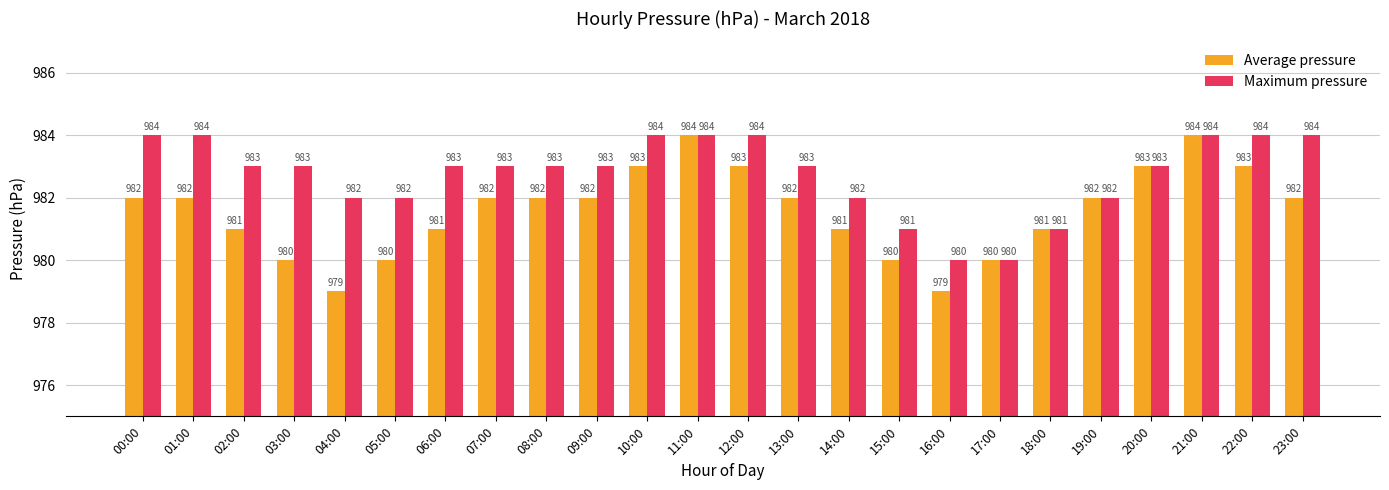

Reading right to left, transcribe all the data shown in this chart.

Average pressure: 23:00=982	22:00=983	21:00=984	20:00=983	19:00=982	18:00=981	17:00=980	16:00=979	15:00=980	14:00=981	13:00=982	12:00=983	11:00=984	10:00=983	09:00=982	08:00=982	07:00=982	06:00=981	05:00=980	04:00=979	03:00=980	02:00=981	01:00=982	00:00=982
Maximum pressure: 23:00=984	22:00=984	21:00=984	20:00=983	19:00=982	18:00=981	17:00=980	16:00=980	15:00=981	14:00=982	13:00=983	12:00=984	11:00=984	10:00=984	09:00=983	08:00=983	07:00=983	06:00=983	05:00=982	04:00=982	03:00=983	02:00=983	01:00=984	00:00=984